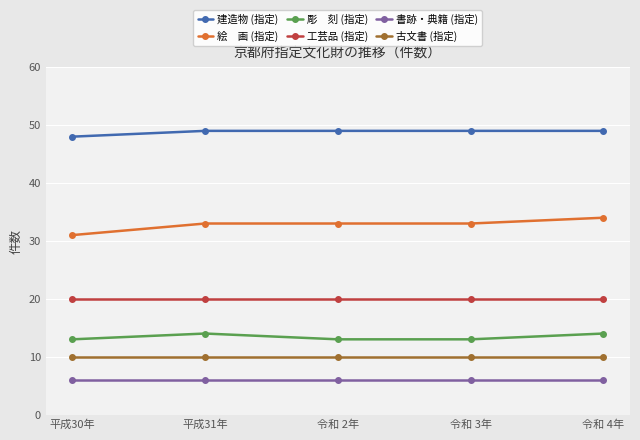

What is the label of the 2nd point from the right?

令和 3年